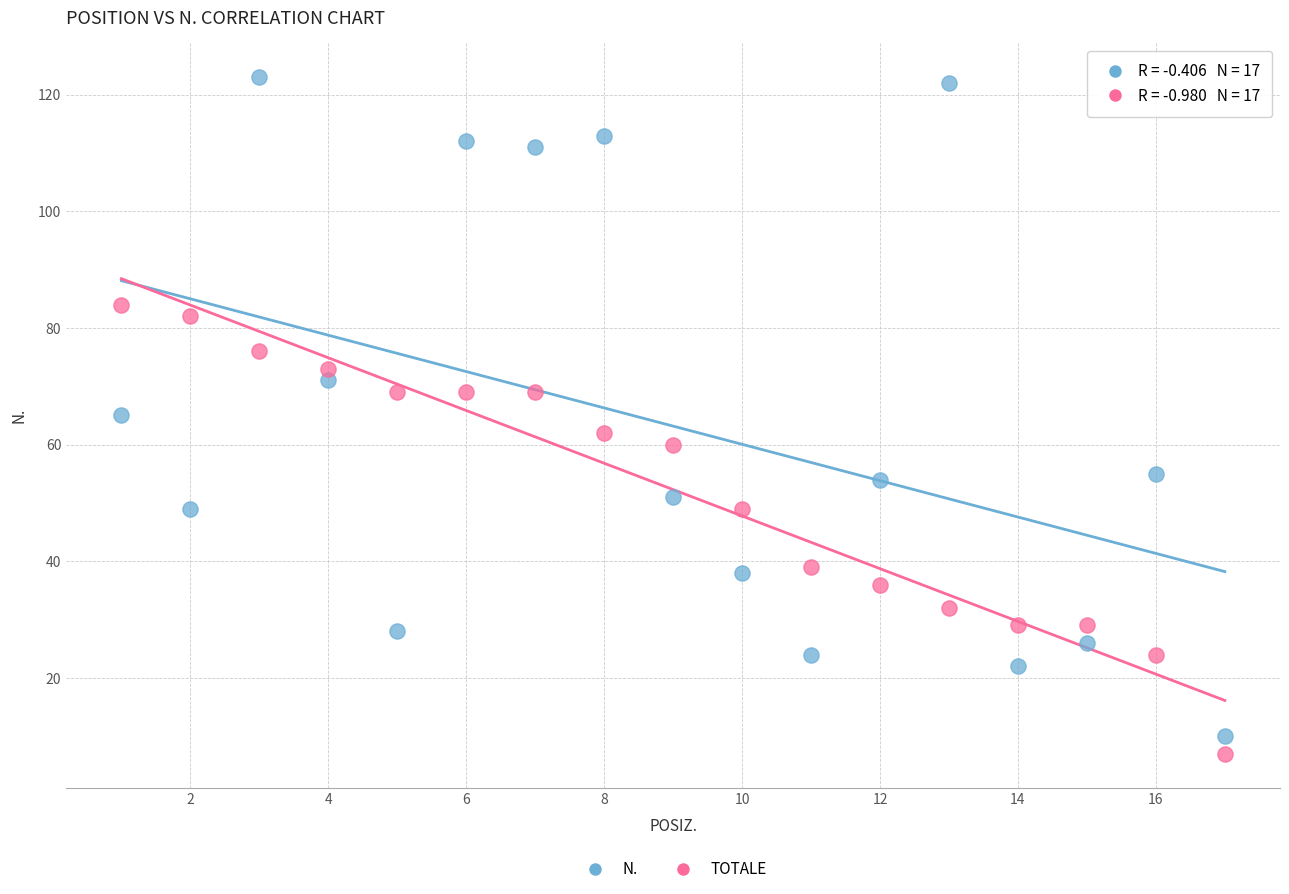

What is the X range (max minus min) for the scatter plot?

16